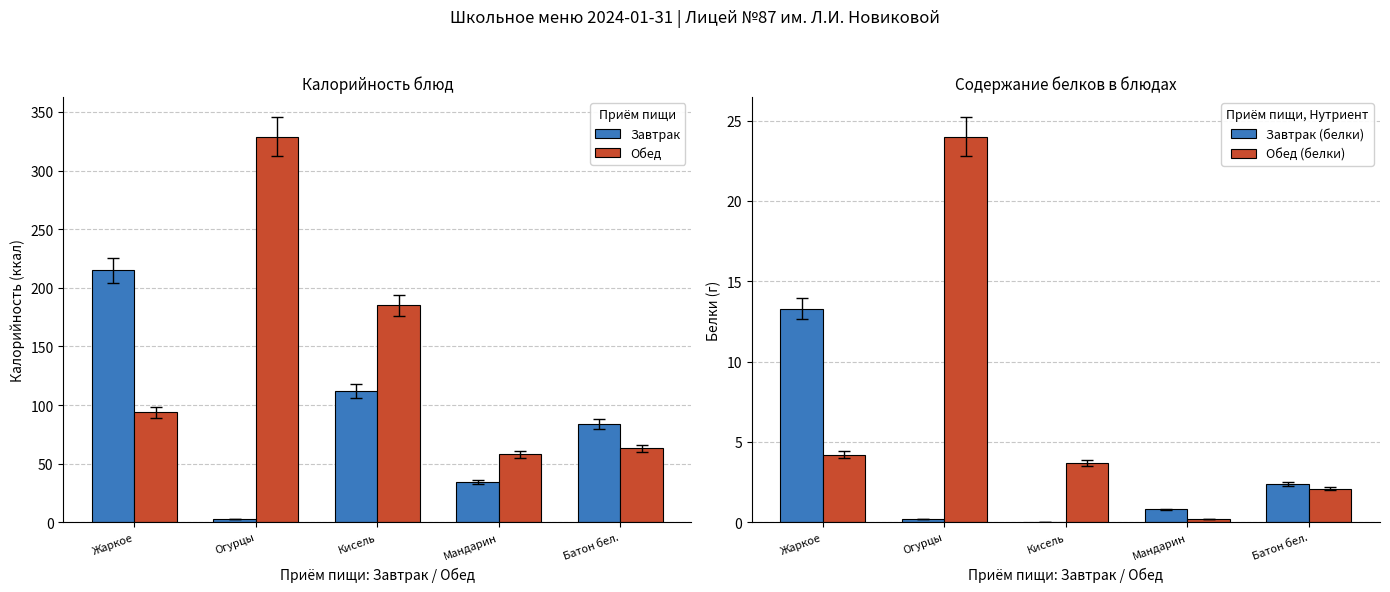

Between Огурцы and Кисель, which series saw the biggest shift?

Обед